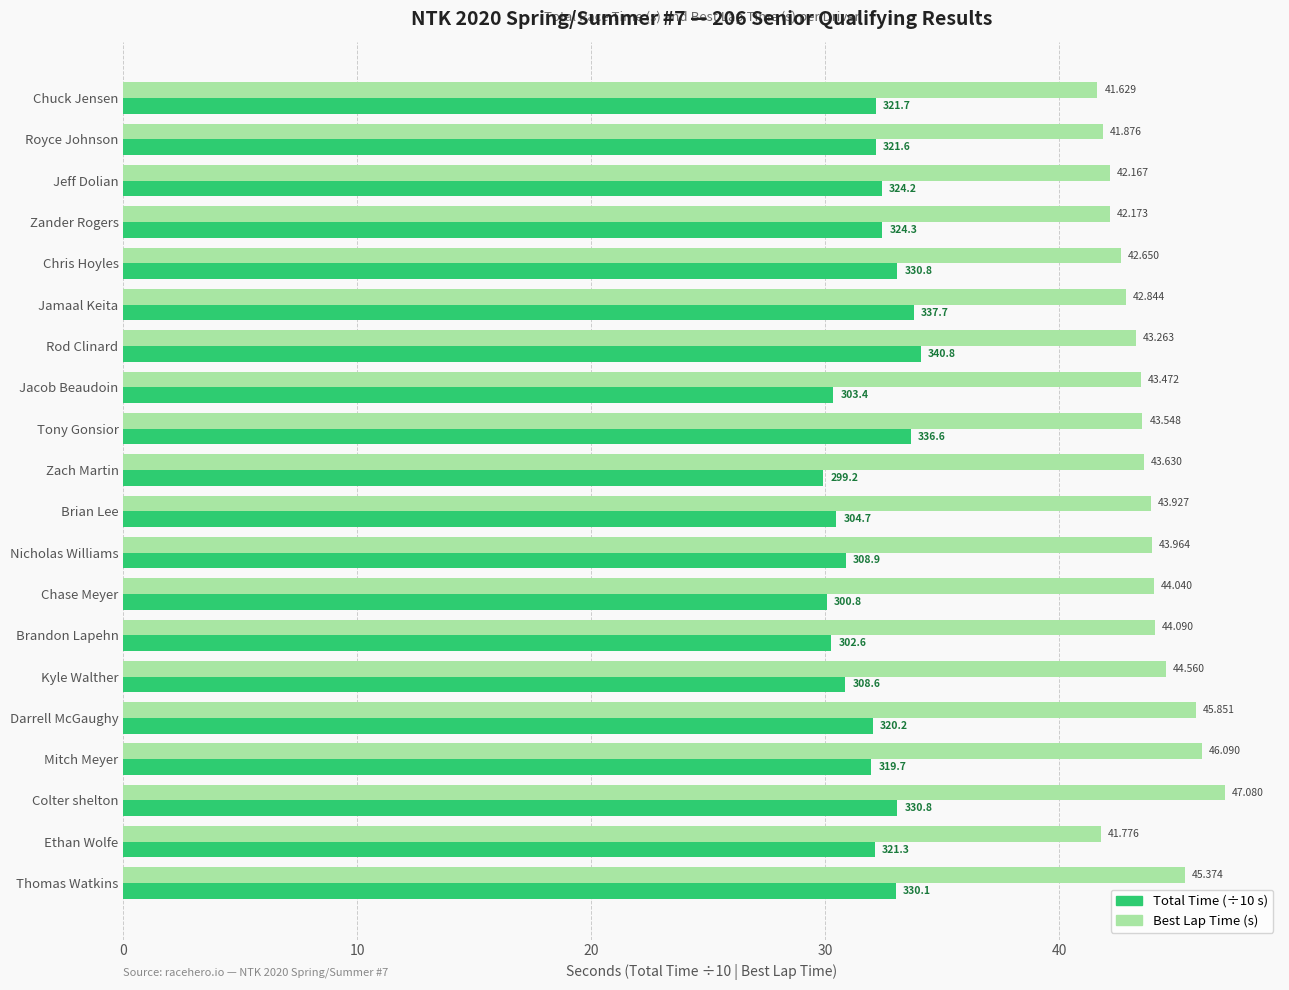

Which series has the largest total across all categories?

Best Lap Time (s)